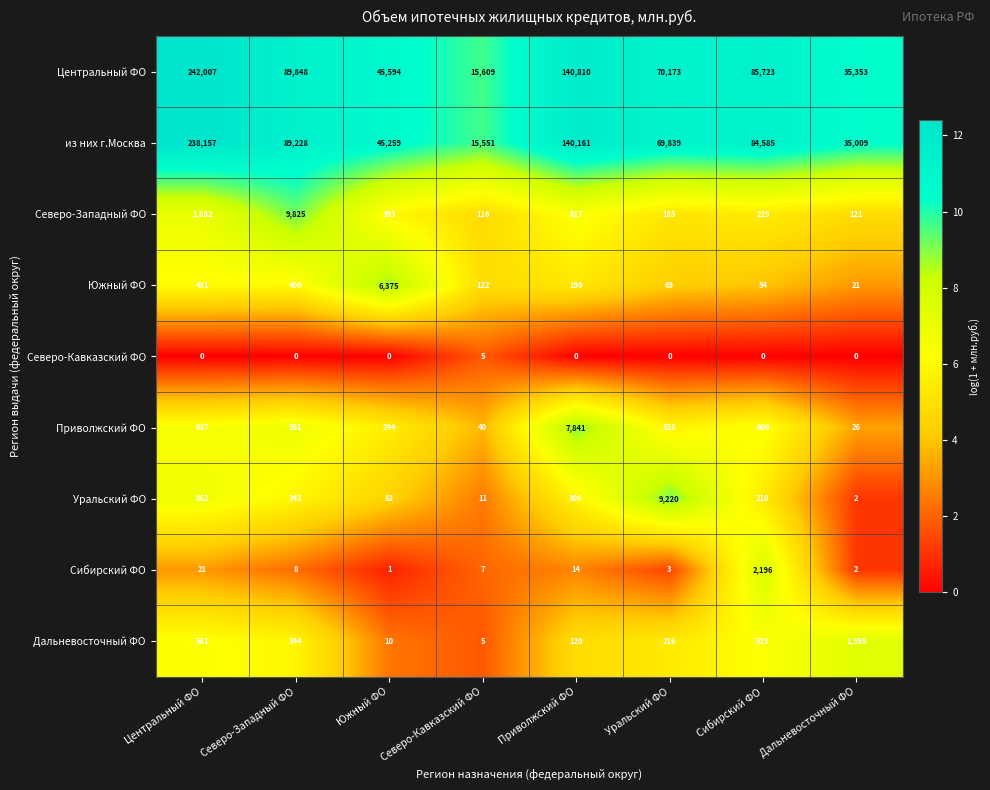

Which series has the widest spread of values?

Центральный ФО